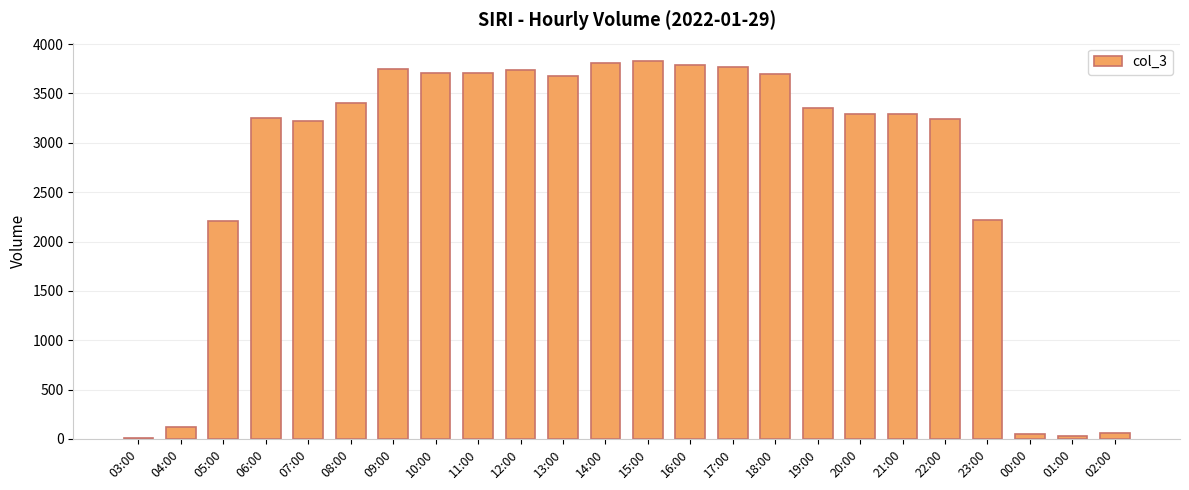

True or false: the data shows 4887 at 18:00.

False